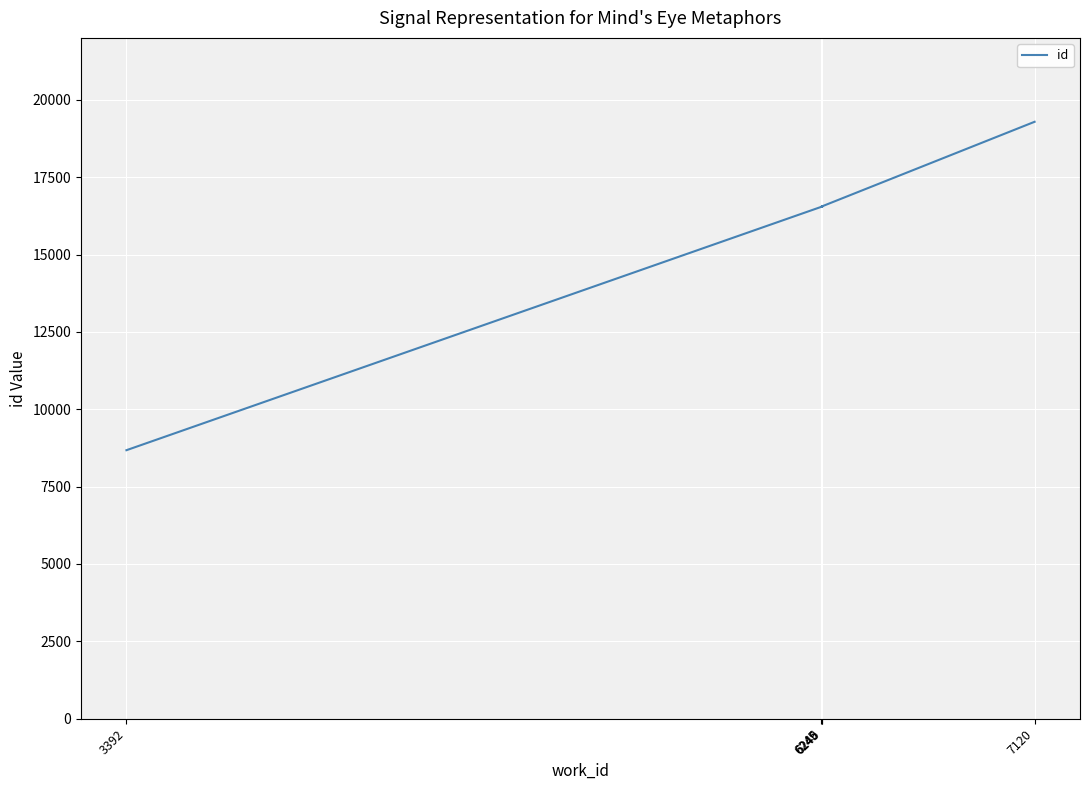

True or false: there are more than 1 points higher than both neighbors.

False